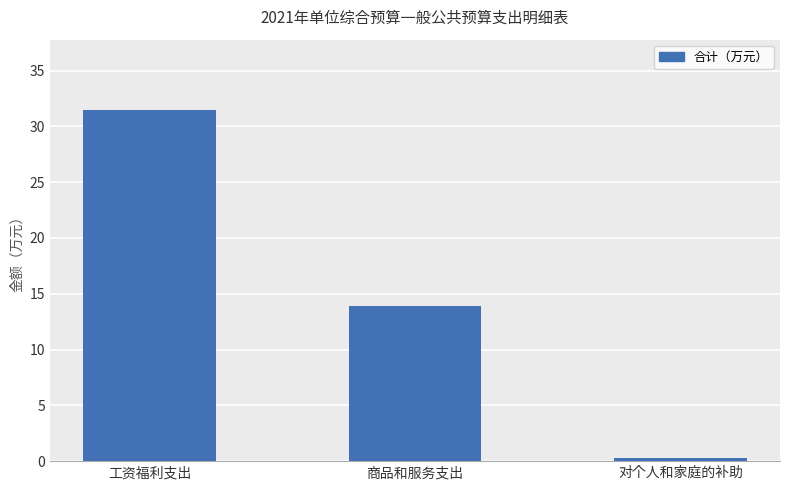

Which label corresponds to the largest value in the chart?

工资福利支出